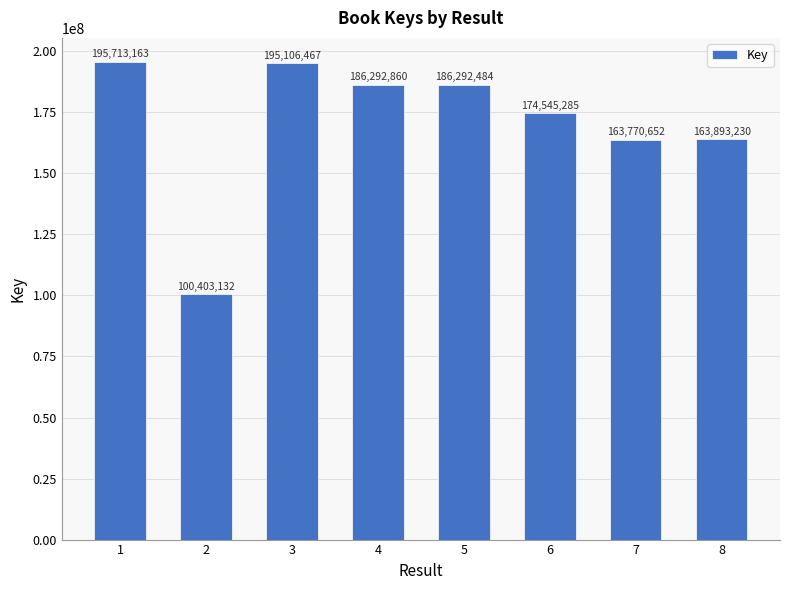

What is the ratio of the value at 6 to the value at 4?

0.9